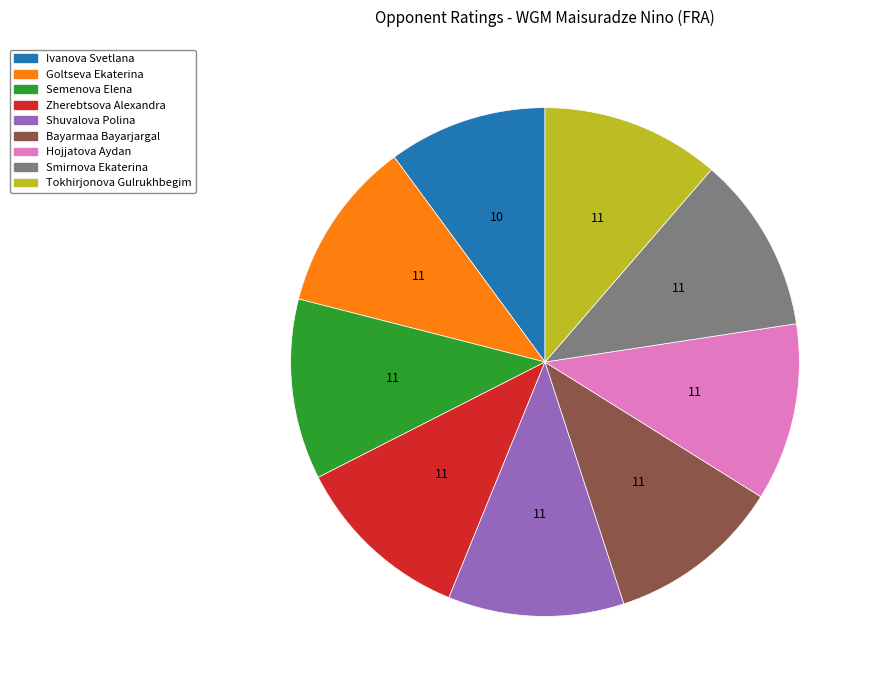

Is Goltseva Ekaterina the majority of the pie?

No